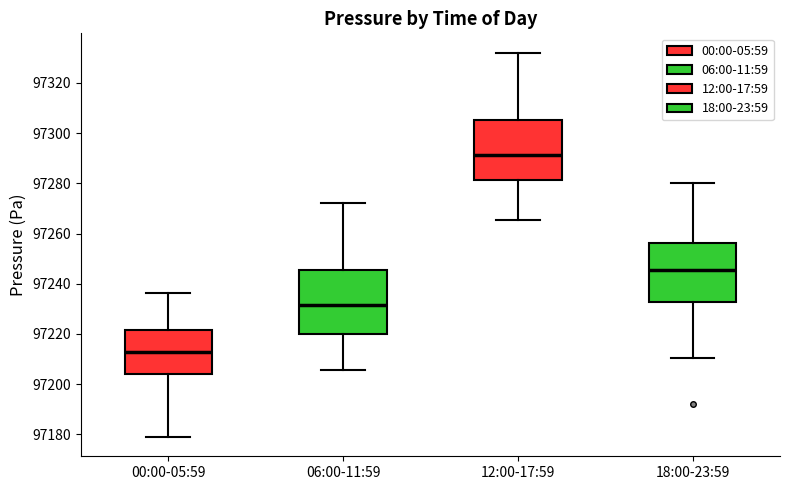

Where does the median line of the box for 18:00-23:59 sit on the y-axis? The values are not printed on the chart, so give them approximately, as read against the axis.

97246